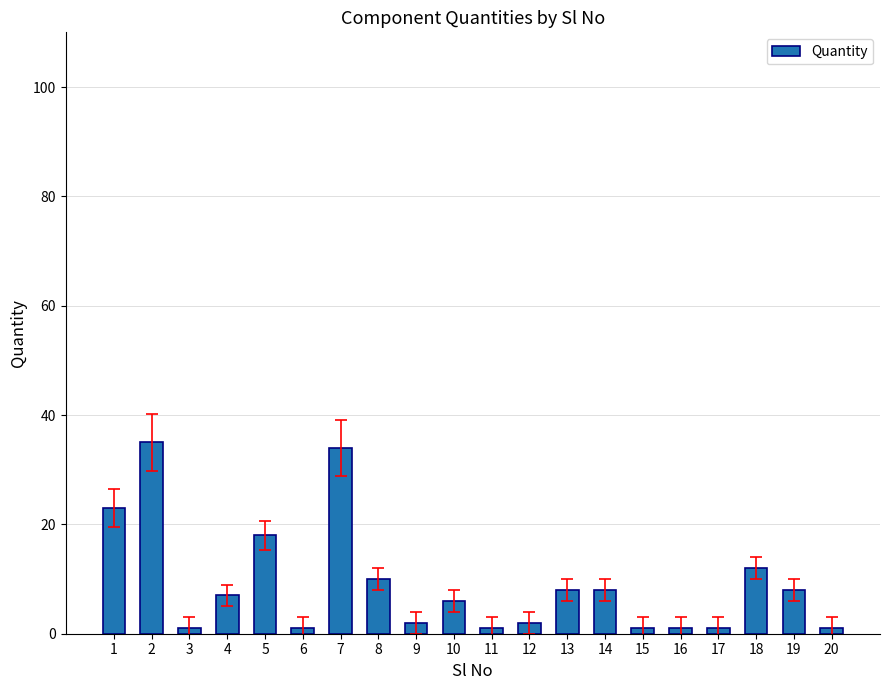

At which label is the value closest to 18?

5